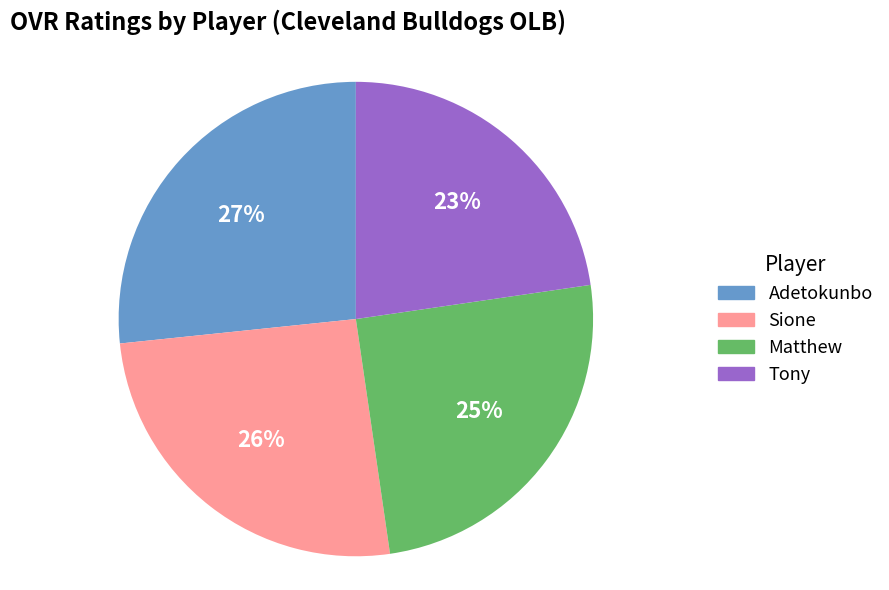

Combined, do Sione and Tony account for over 50%?

No